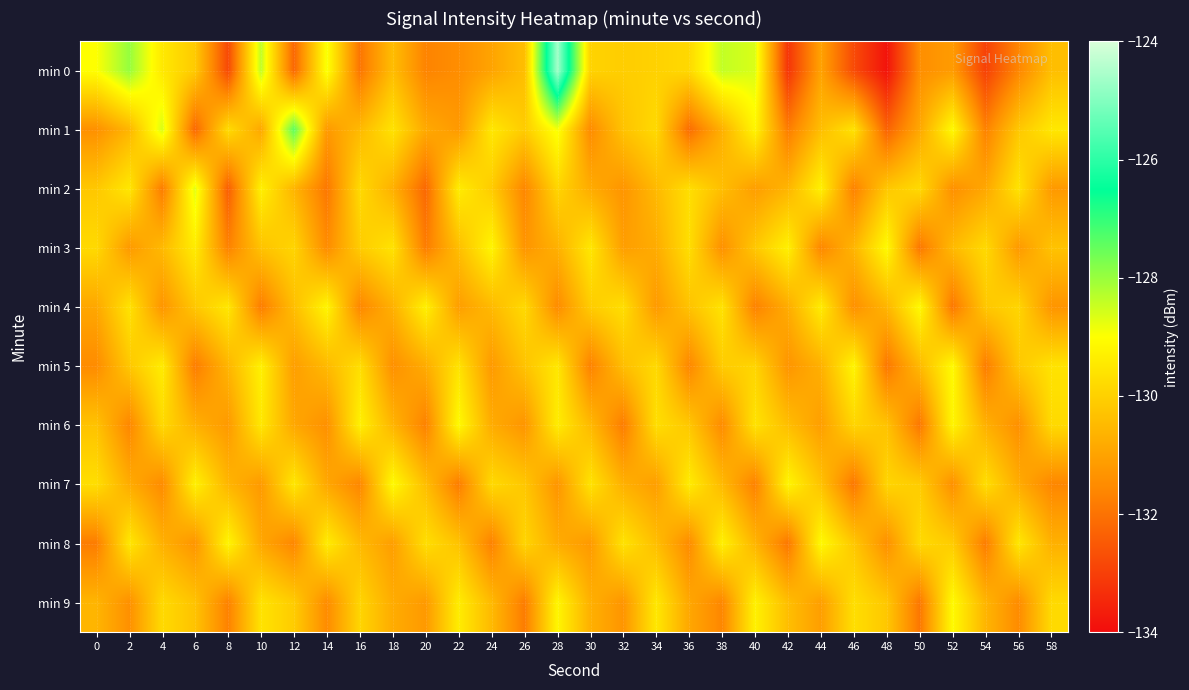

How many data points does each series have?

30